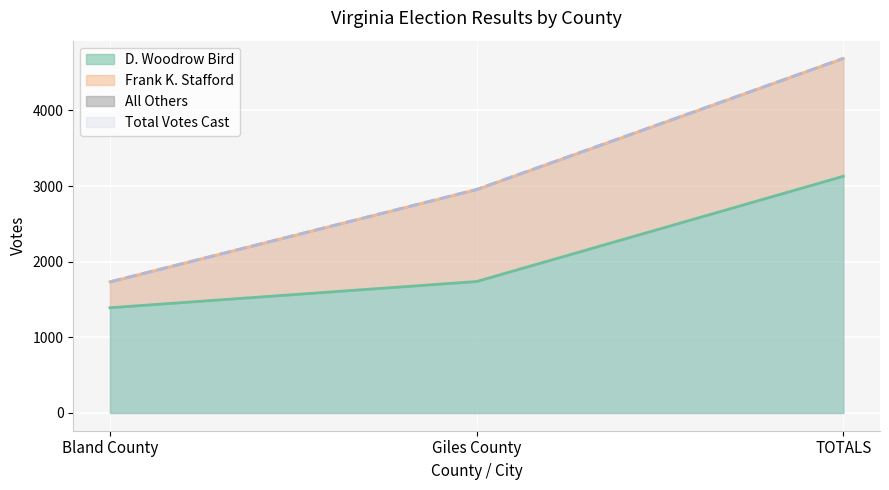

The value of D. Woodrow Bird at Bland County is 1391. True or false?

True